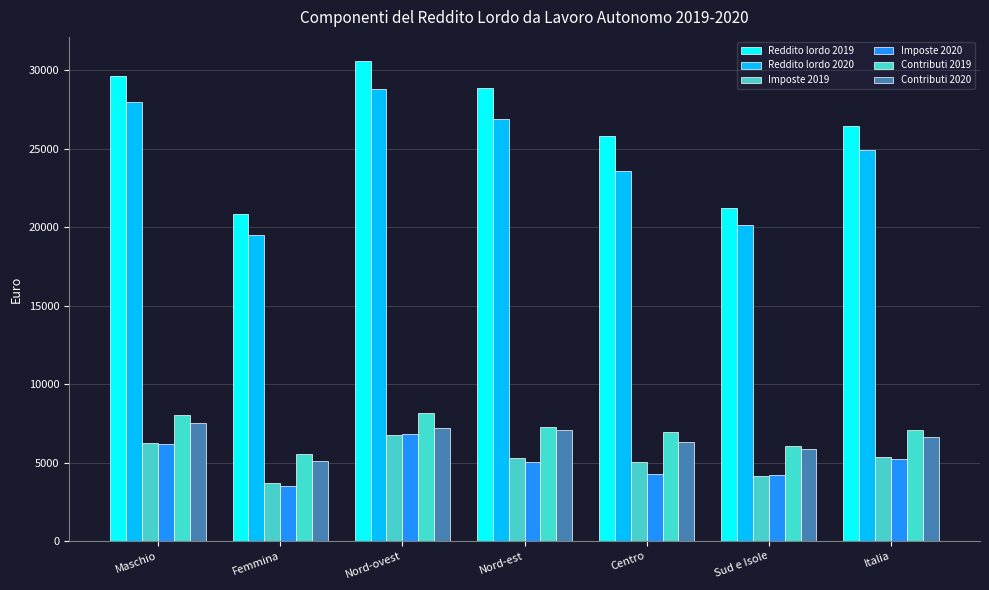

List the series in order of their peak value, highest first.

Reddito lordo 2019, Reddito lordo 2020, Contributi 2019, Contributi 2020, Imposte 2020, Imposte 2019